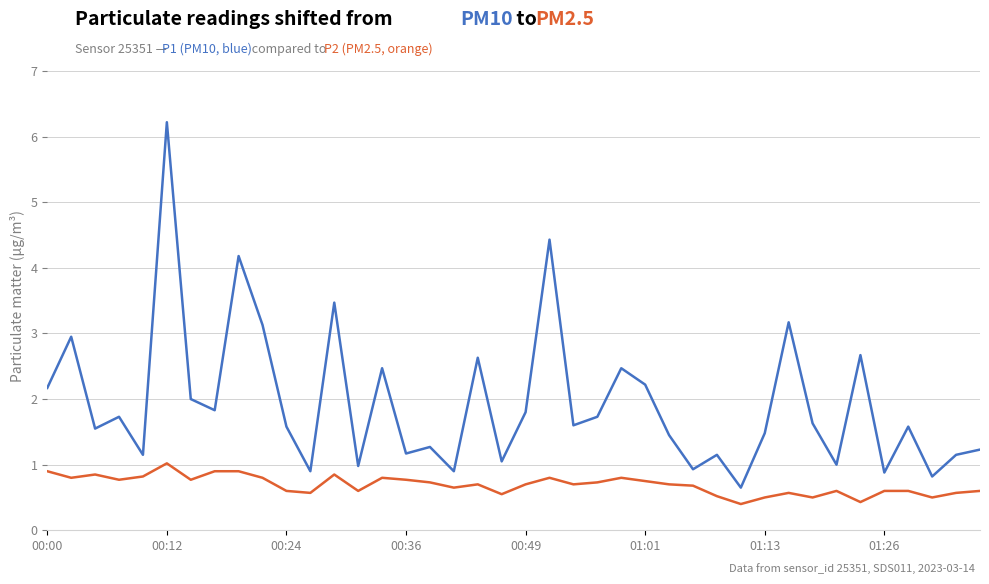

What is the smallest value displayed?

0.4